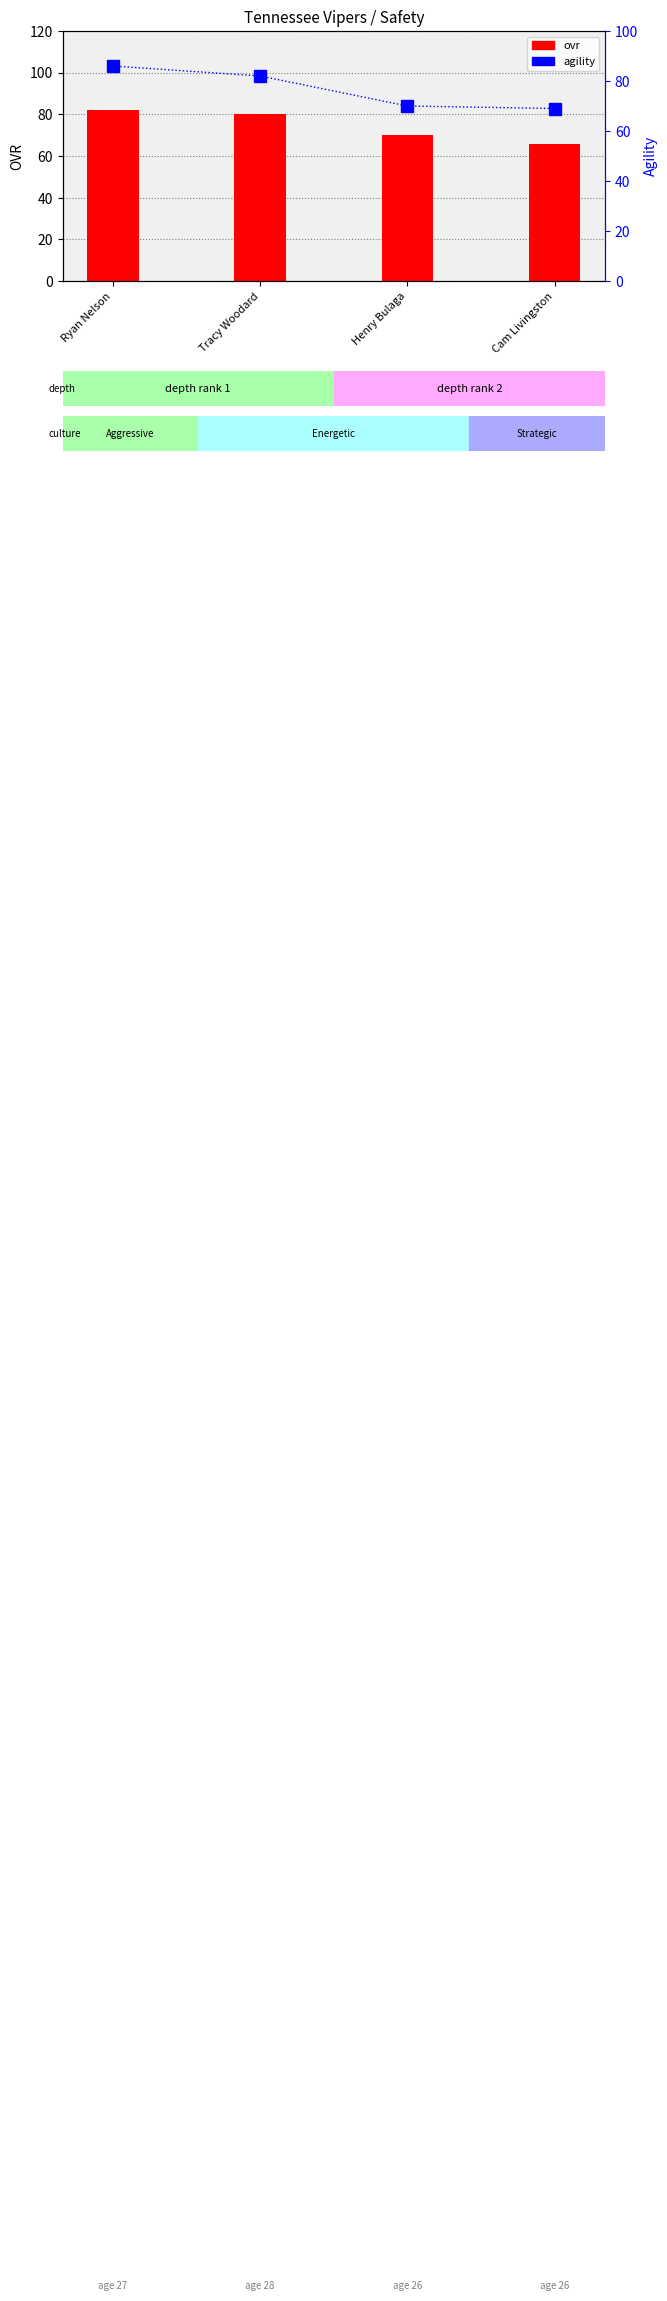

At which category is the sum across all series the highest?

Ryan Nelson